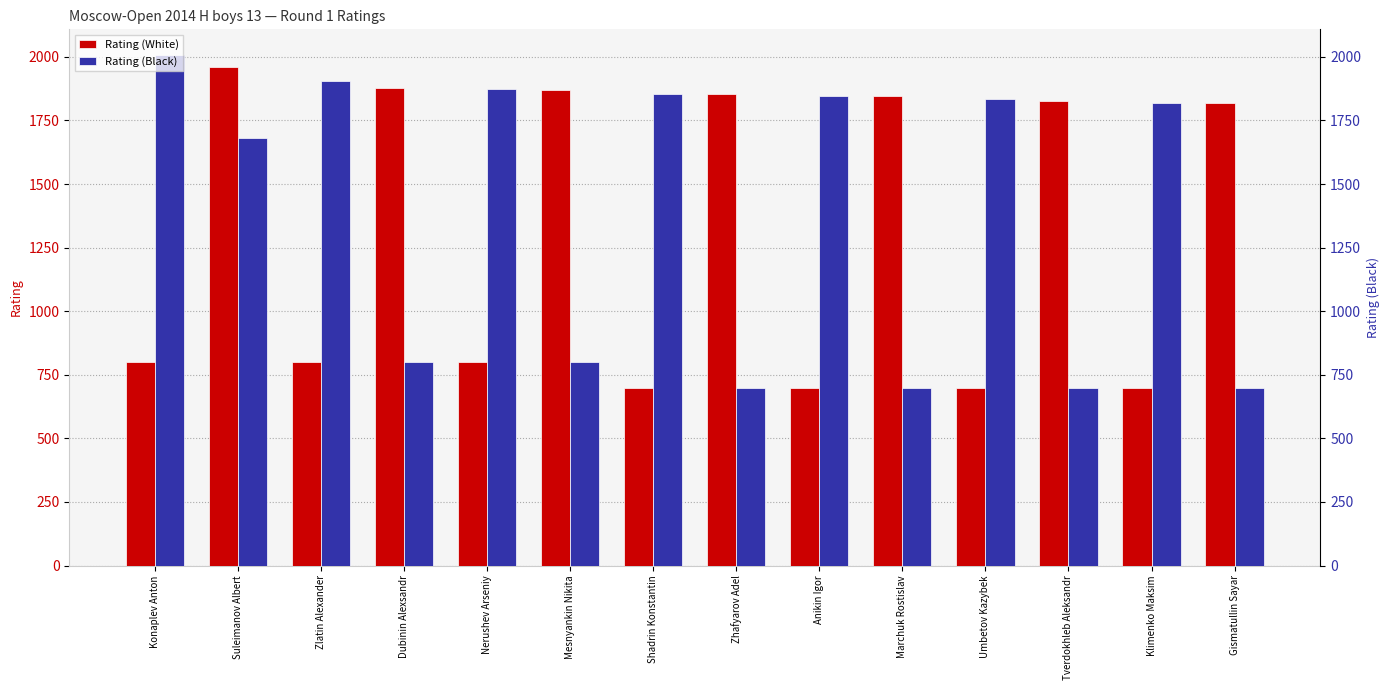

True or false: Rating (White) has a value of 1845 at Marchuk Rostislav.

True